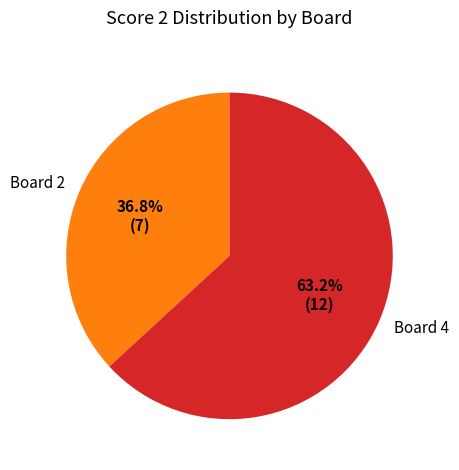

Is there any slice that represents more than half of the pie?

Yes